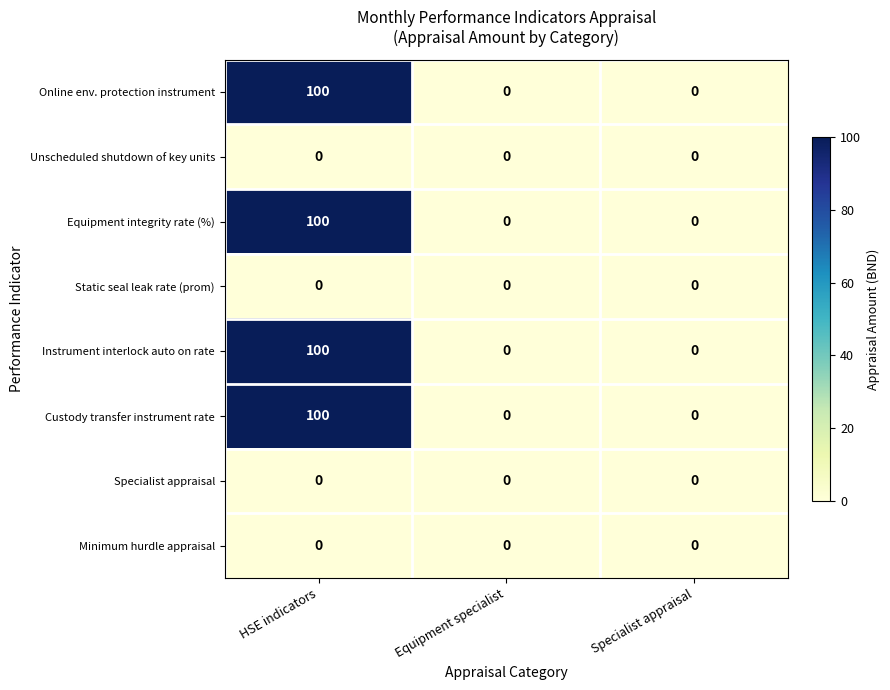

At which category is the sum across all series the highest?

HSE indicators